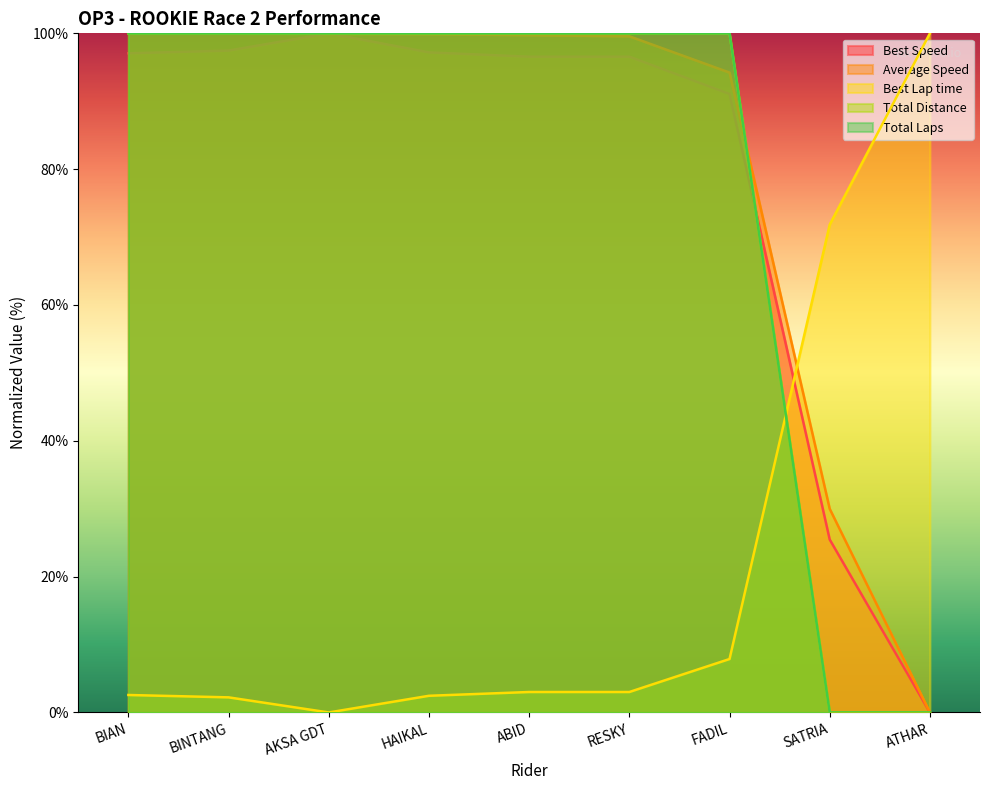

True or false: Total Distance and Total Laps cross at least once.

False